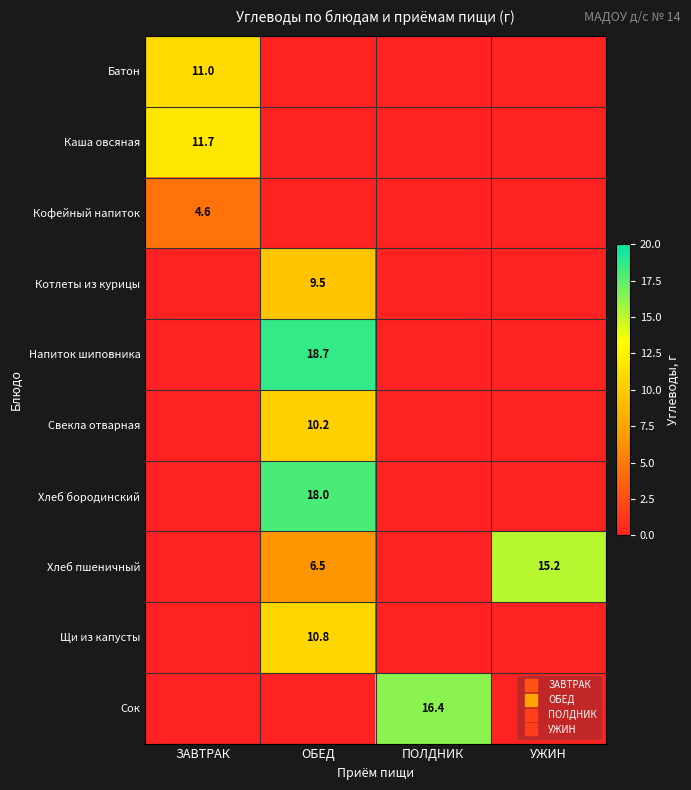

What is the spread (max minus min) of values at ПОЛДНИК?

16.4